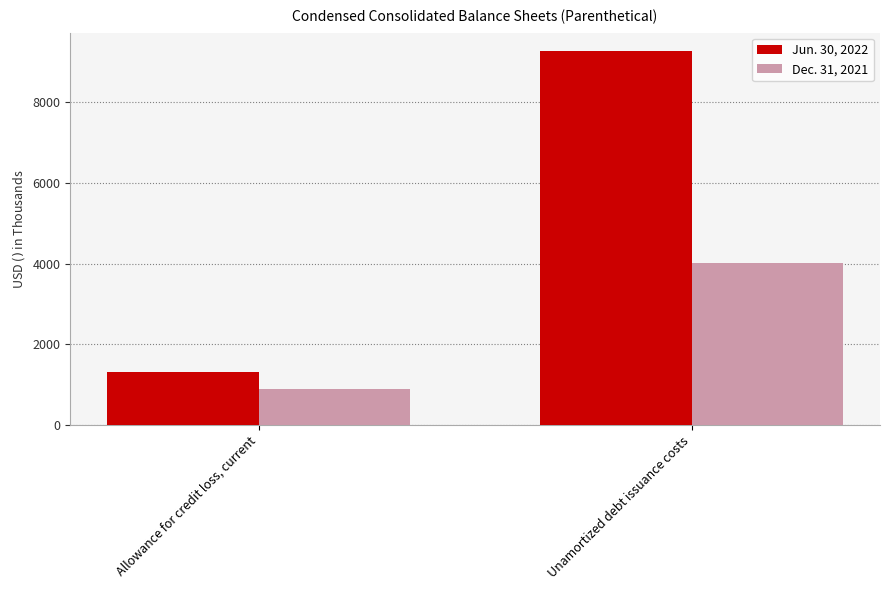

Reading left to right, list all the values displayed in this chart.

Jun. 30, 2022: Allowance for credit loss, current=1308	Unamortized debt issuance costs=9269
Dec. 31, 2021: Allowance for credit loss, current=899	Unamortized debt issuance costs=4007